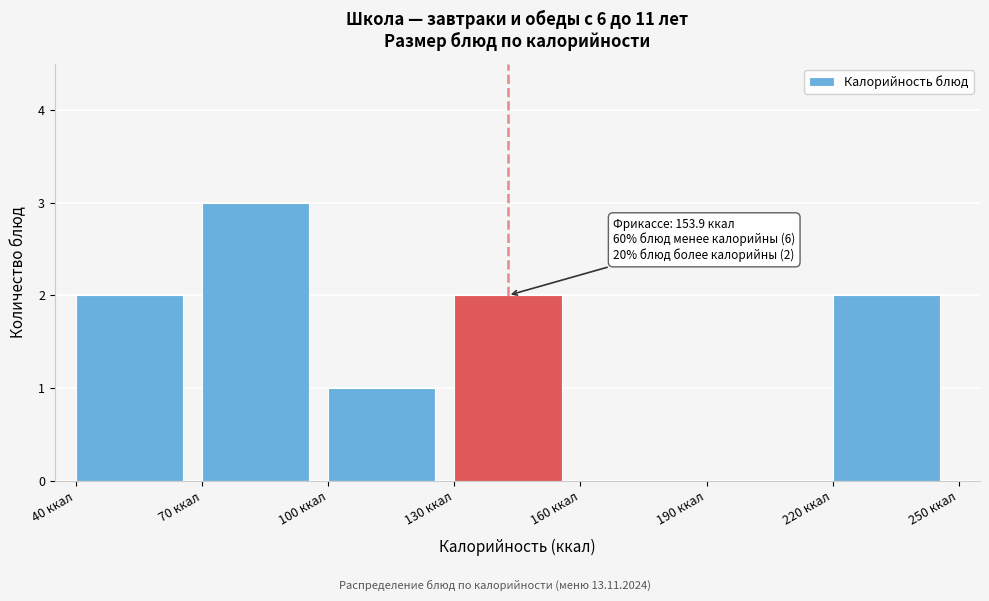

Which range on the x-axis has the tallest bar?

70 to 100